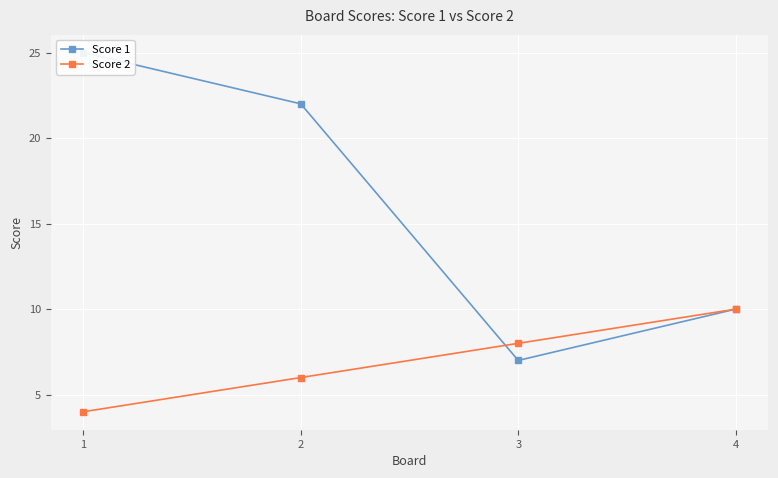

True or false: Score 2 has more than 2 points higher than both neighbors.

False